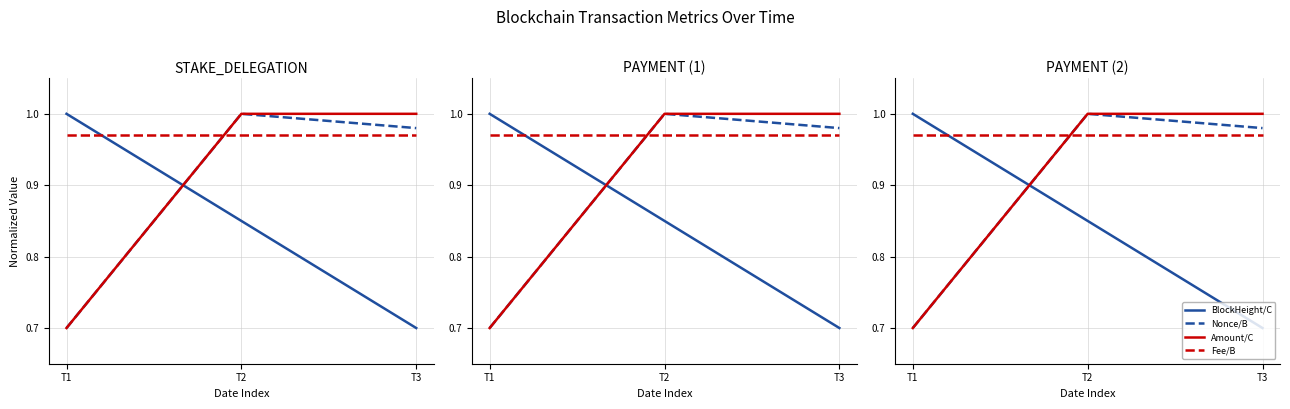

Between T1 and T2, which series saw the biggest shift?

Nonce/B